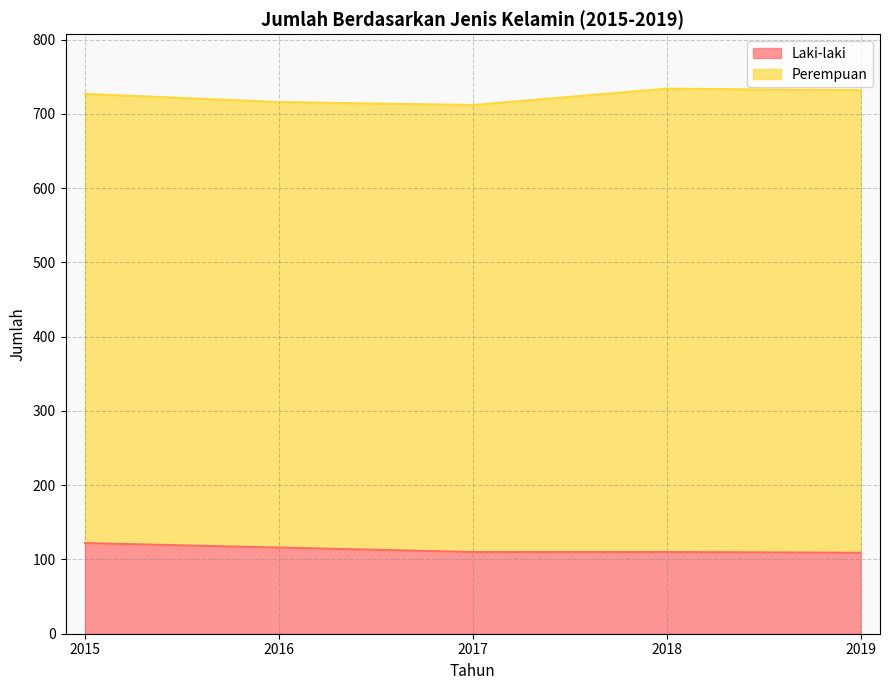

How many lines are shown in the chart?

2